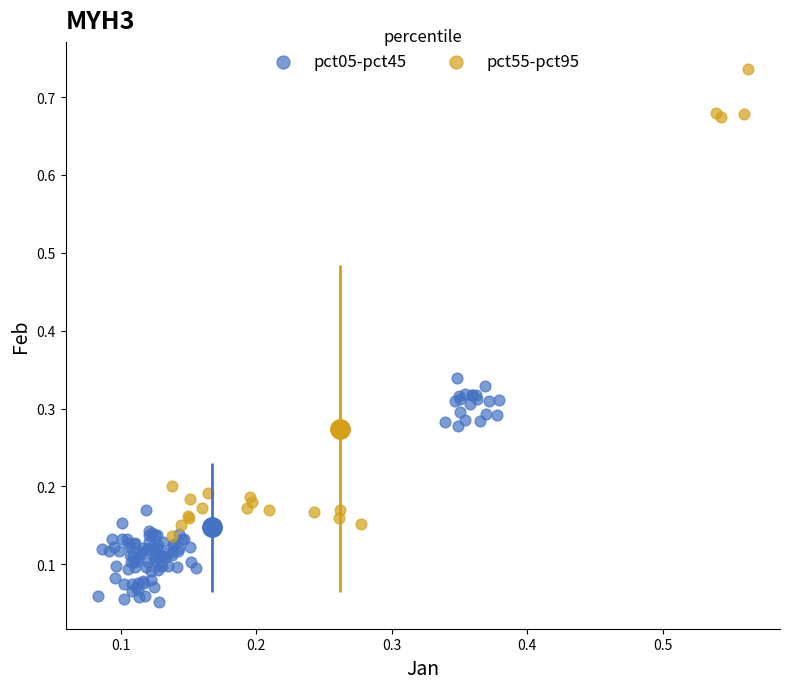

Which series reaches the maximum Y coordinate?

pct55-pct95